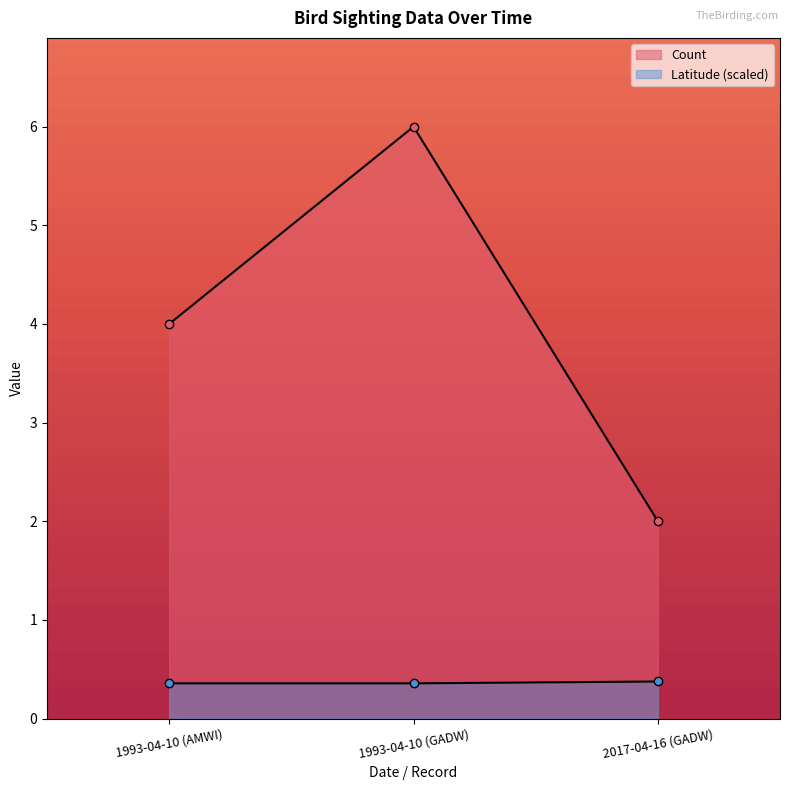

How many lines are shown in the chart?

2